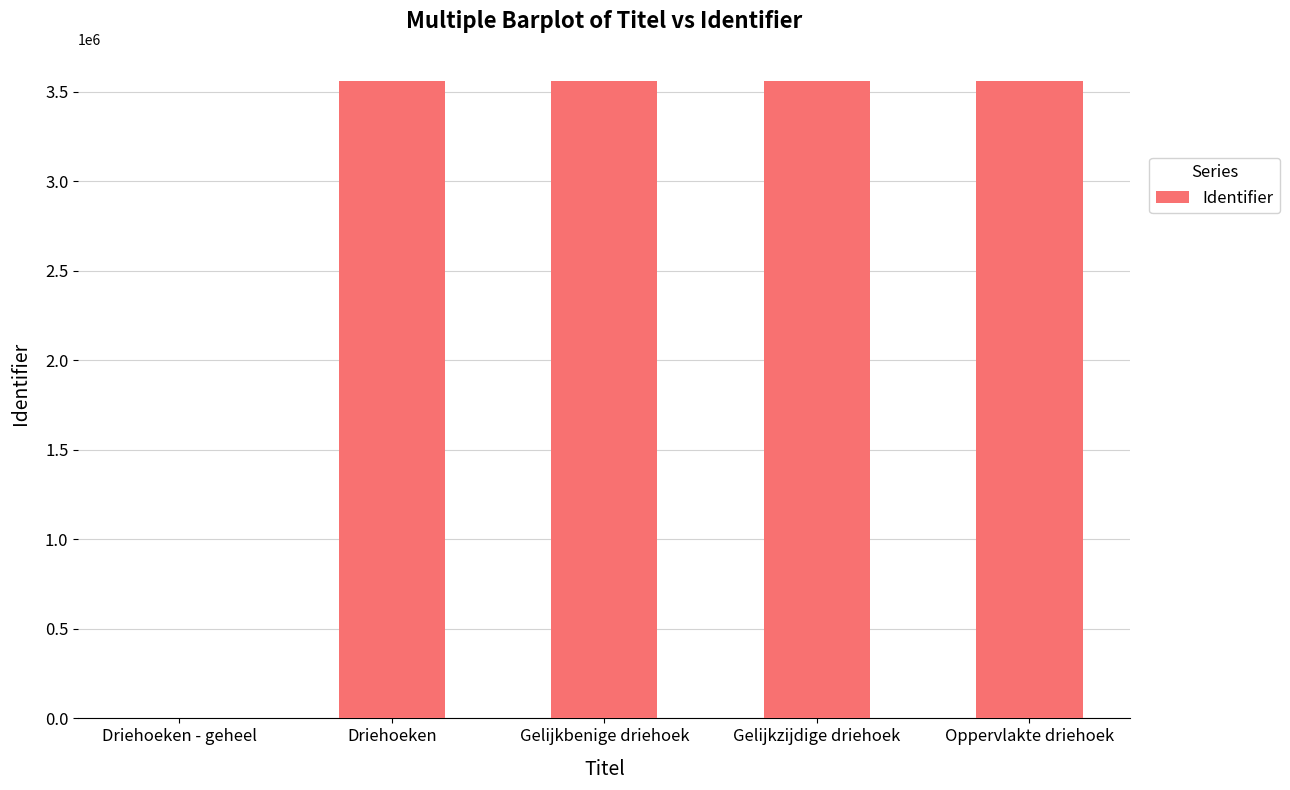

What is the greatest value displayed?

3561010